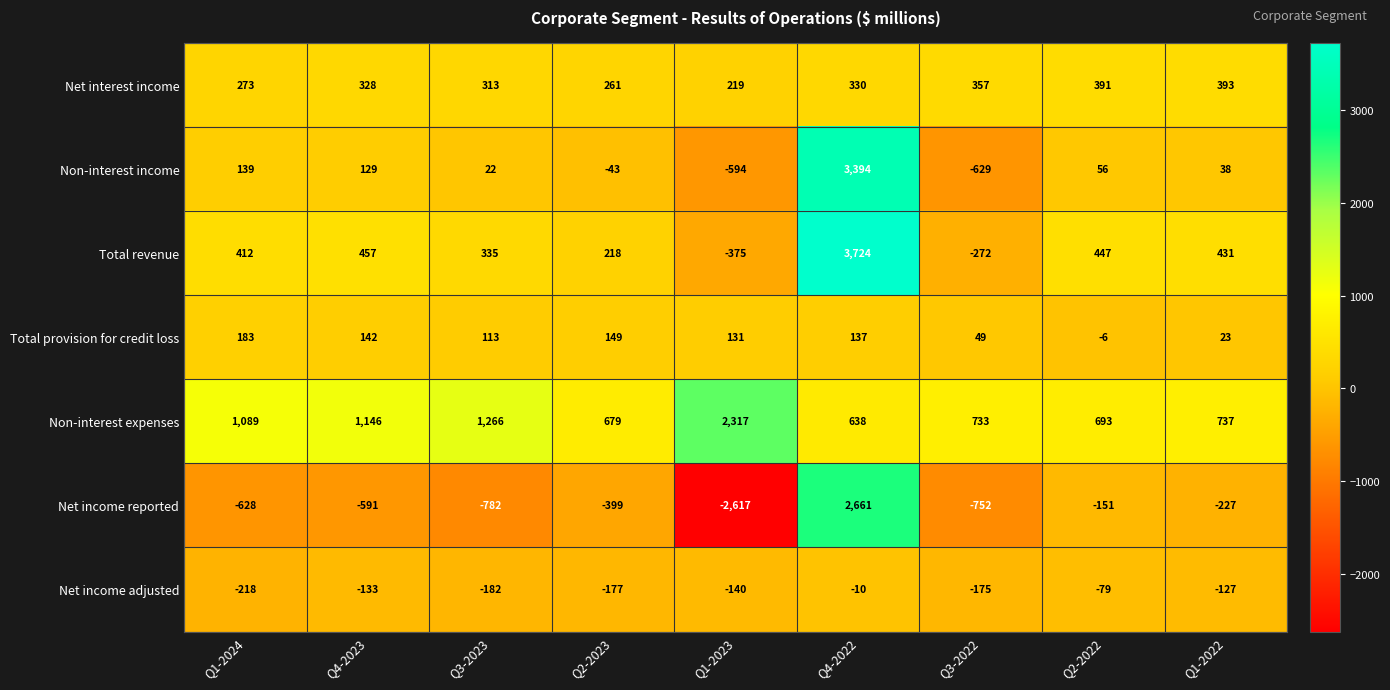

What value does the Net income reported series have at Q4-2022, to the nearest 10?

2660